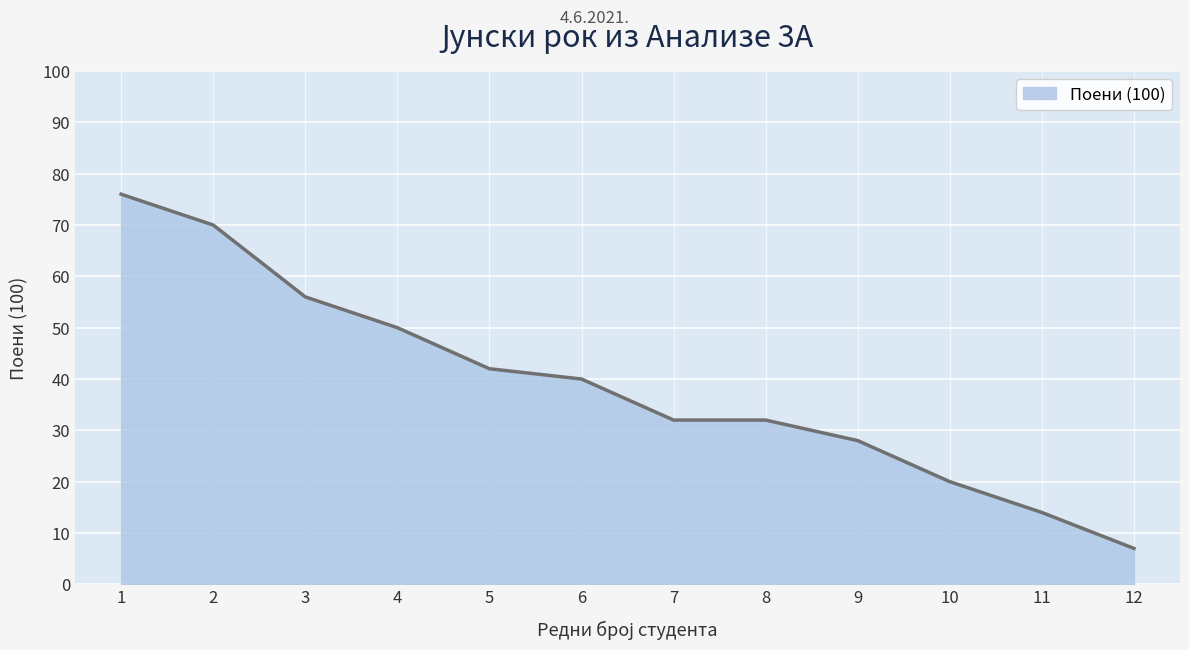

Which label corresponds to the largest value in the chart?

1